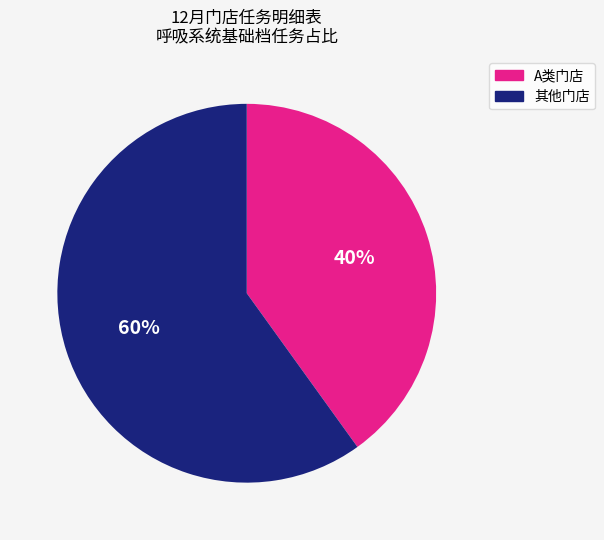

Which category has the biggest portion of the pie?

其他门店